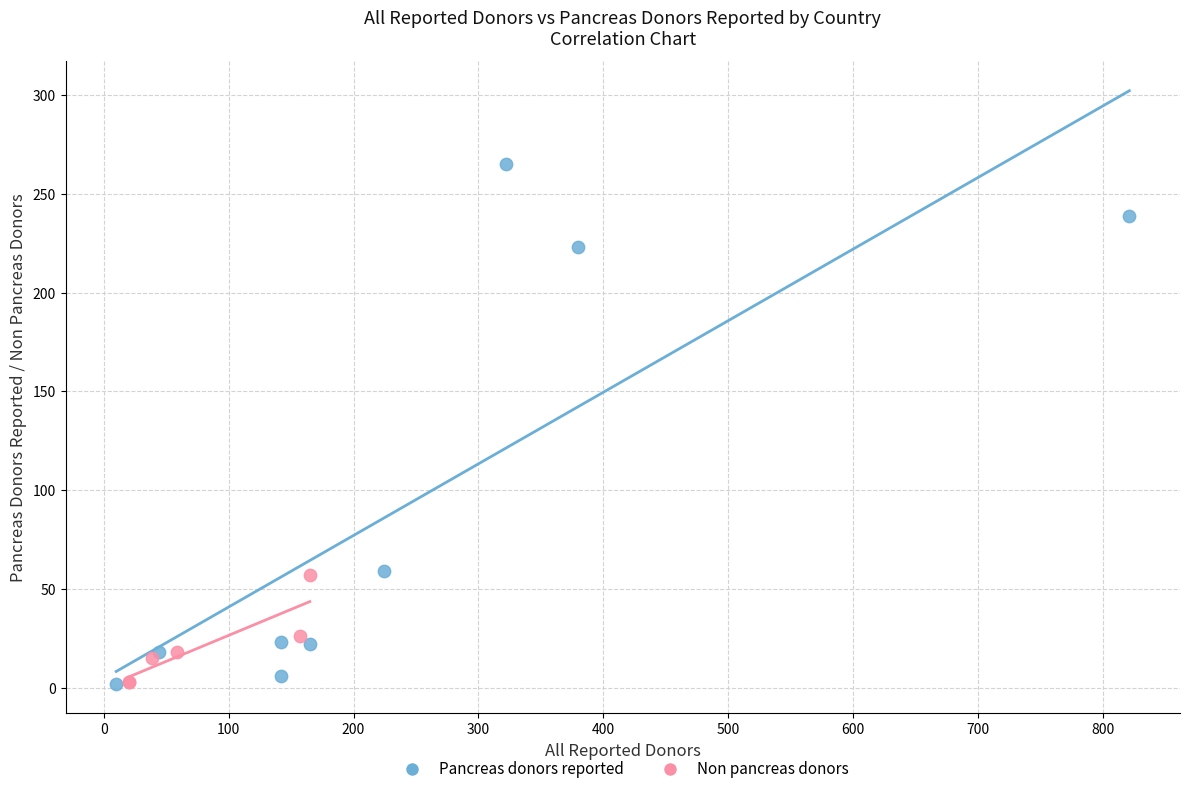

Which series has the largest Y range (max minus min)?

Pancreas donors reported